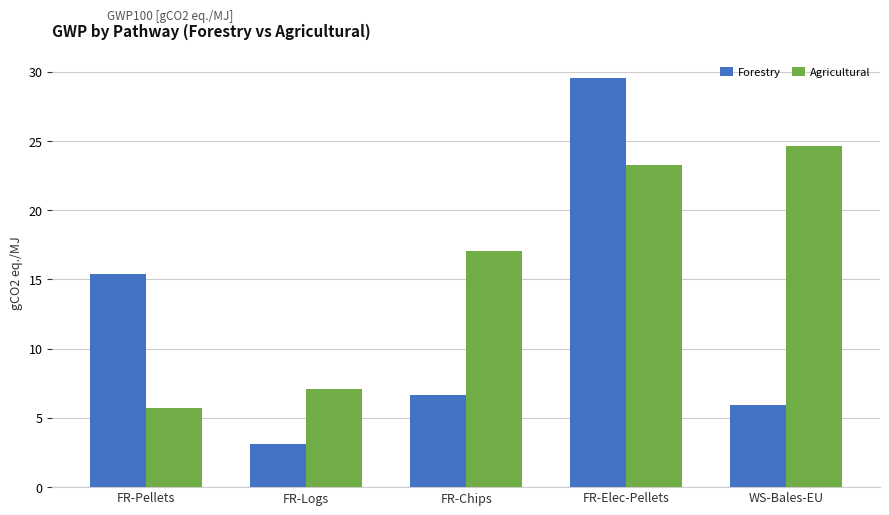

How many distinct data groups are displayed?

2